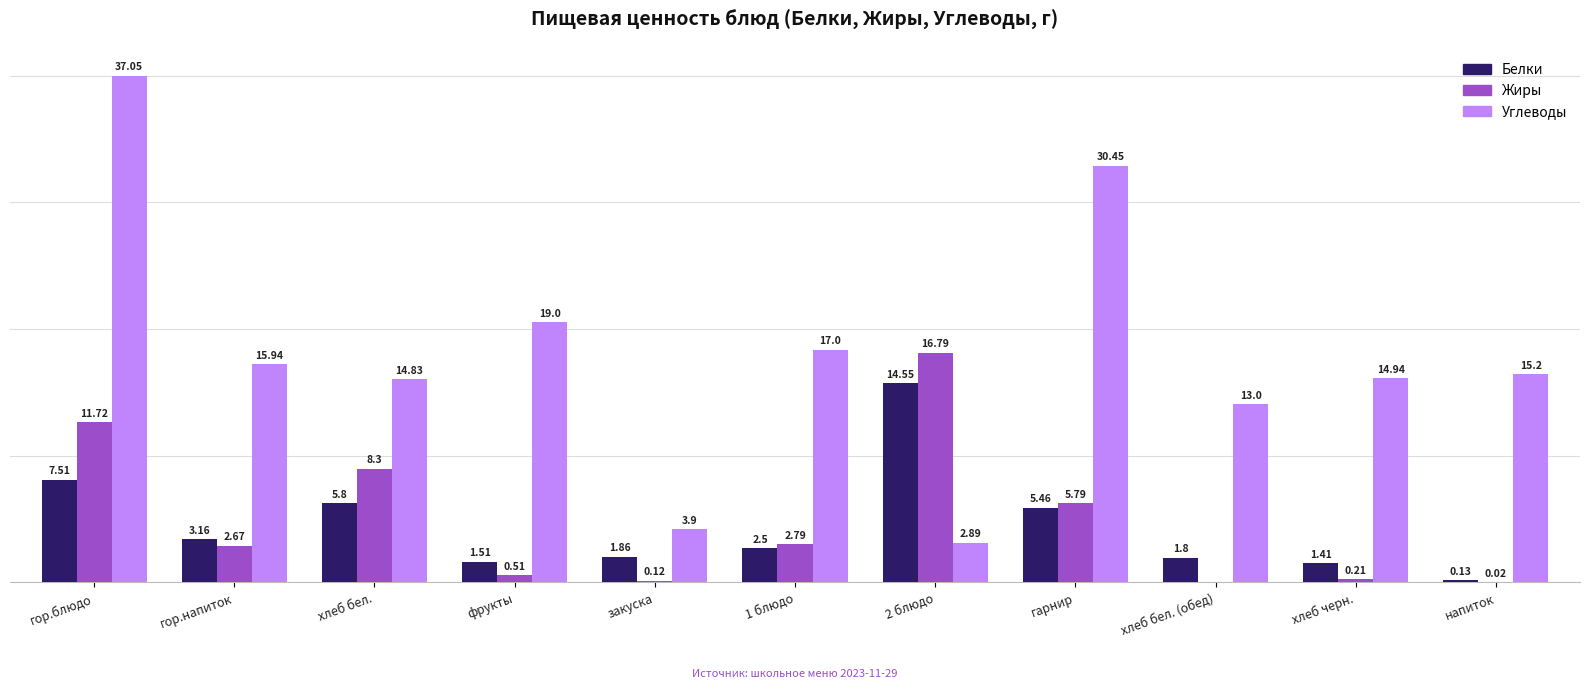

Where does the Белки series first go above 2?

гор.блюдо